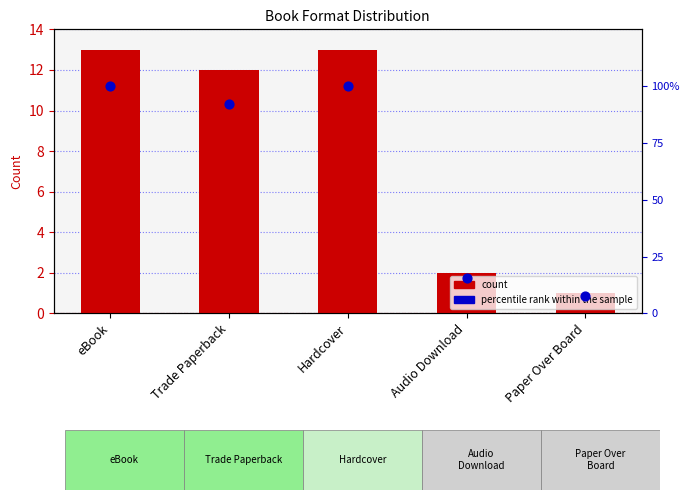

Which series contains the highest Y value?

percentile rank within the sample